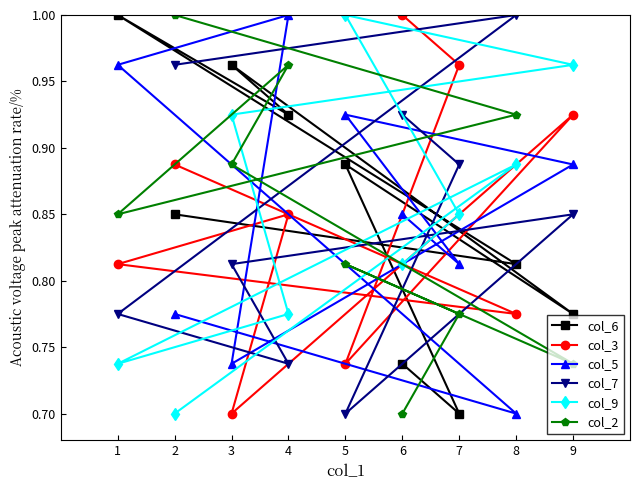

How many lines are shown in the chart?

6